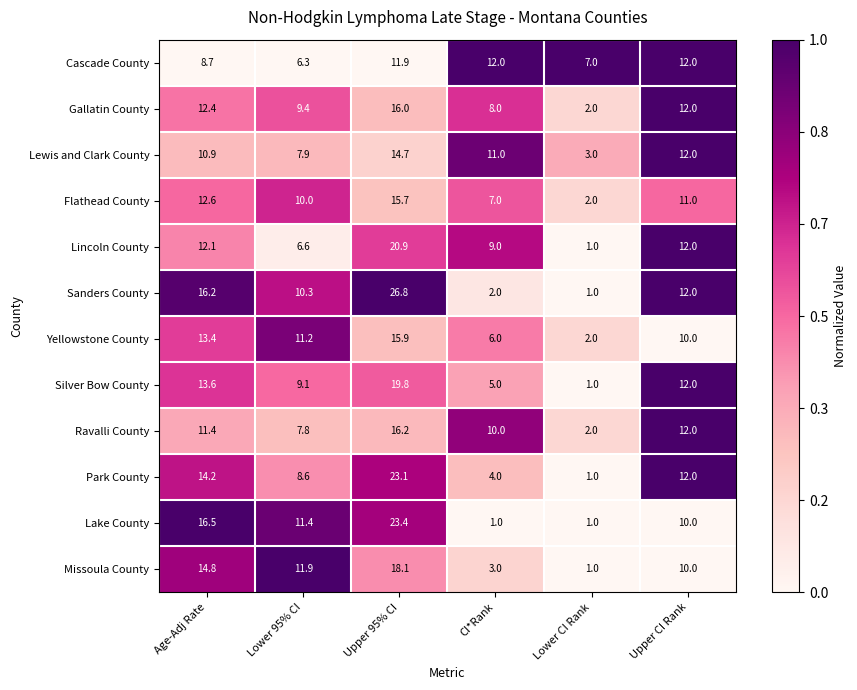

Count the number of categories in the chart.

6